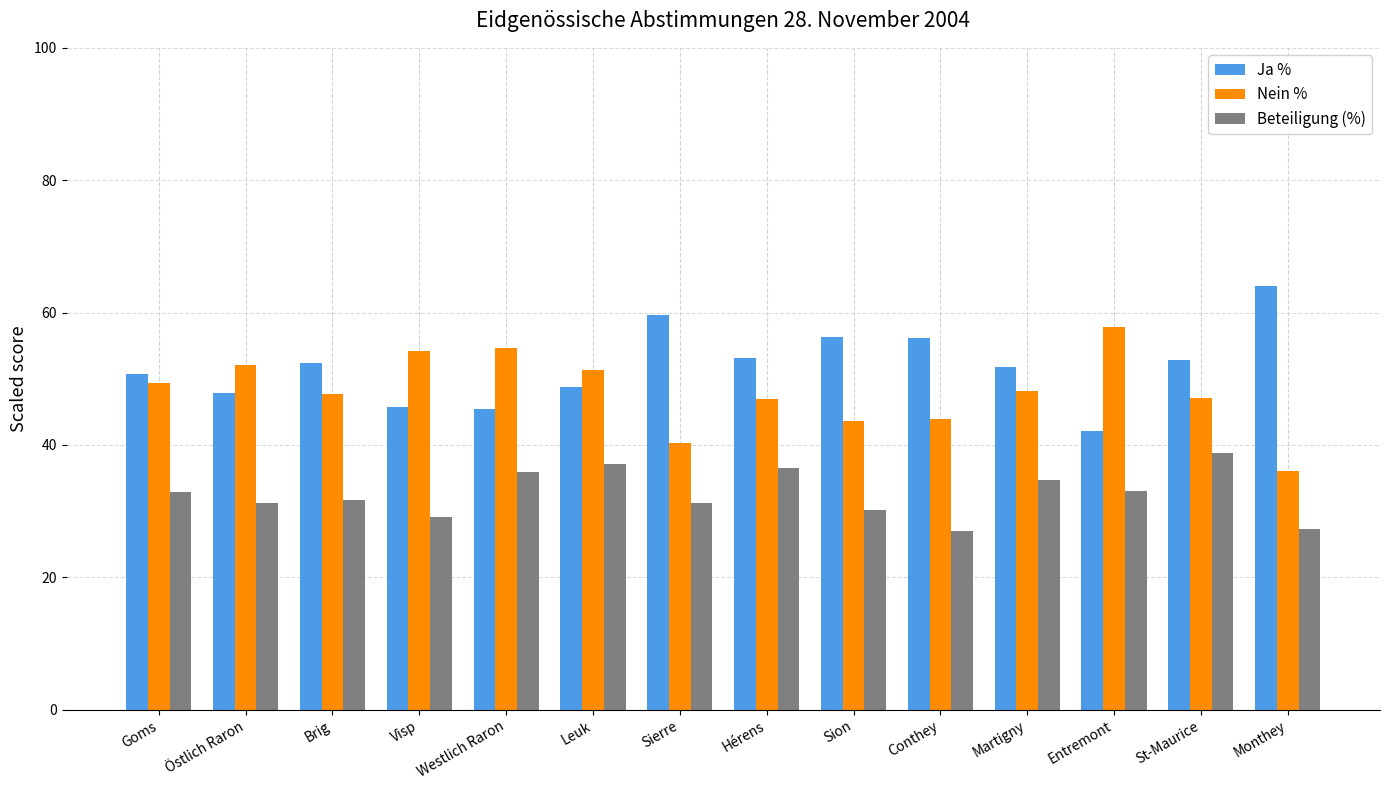

The value of Nein % at Sion is 18.4. True or false?

False